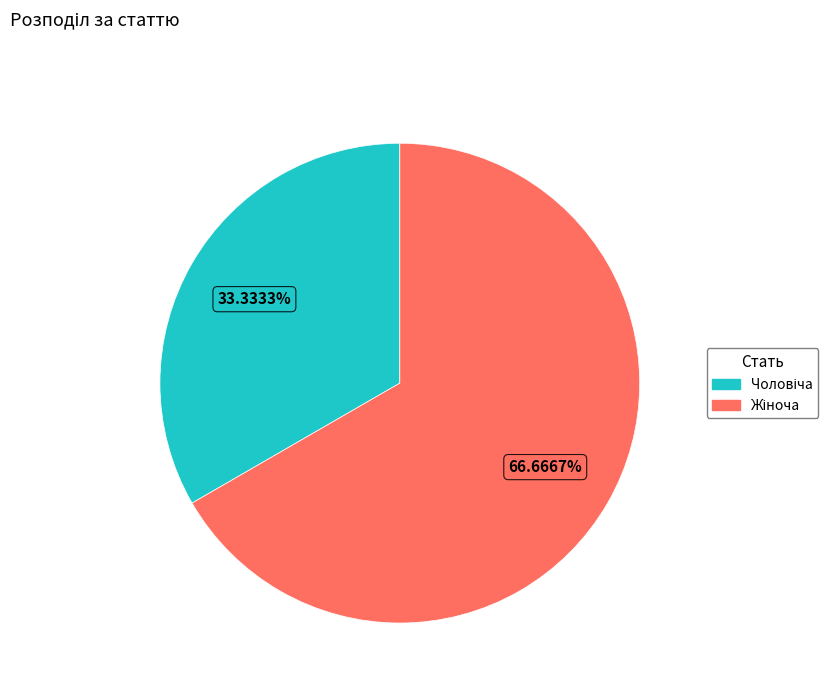

Is there a majority slice in this chart?

Yes